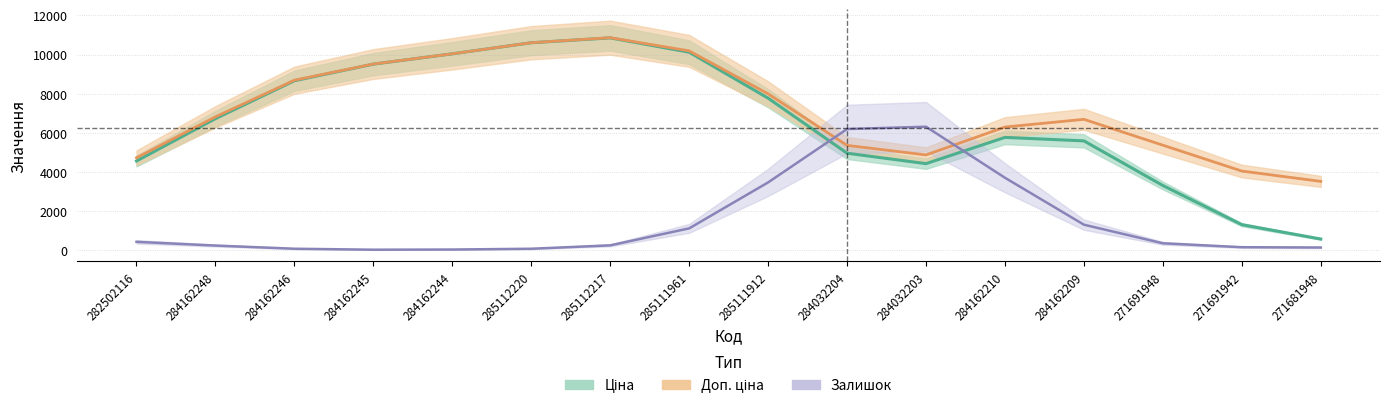

Where do Доп. ціна and Залишок first cross each other?

285111912 and 284032204